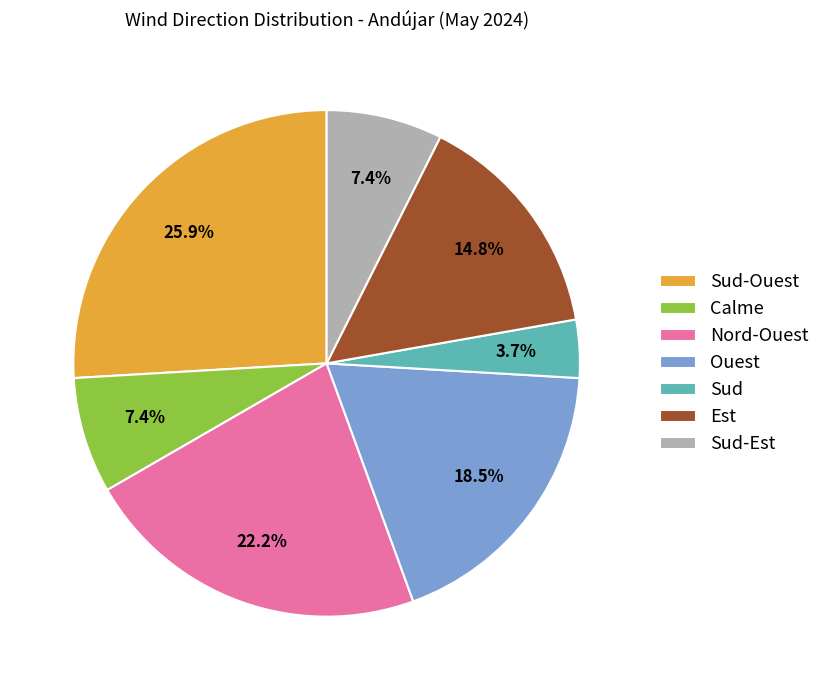

To the nearest percent, what is the difference between the largest and smallest slice percentages?

22%